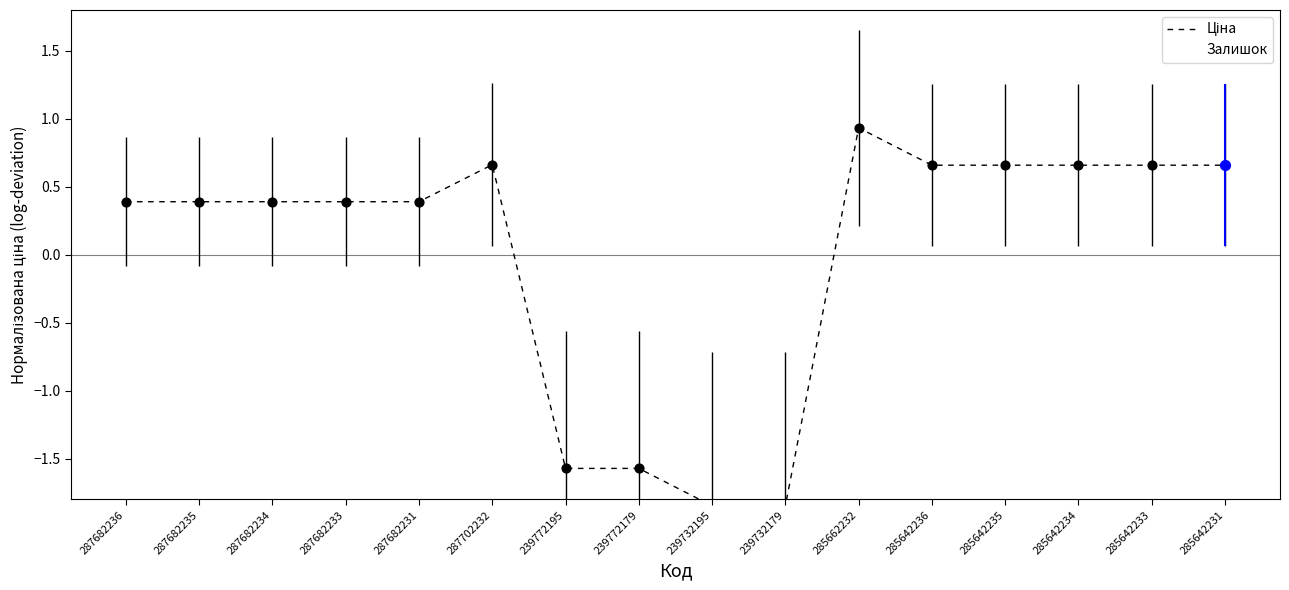

Is the value of Ціна at 285642231 greater than the value of Залишок at 287682231?

Yes